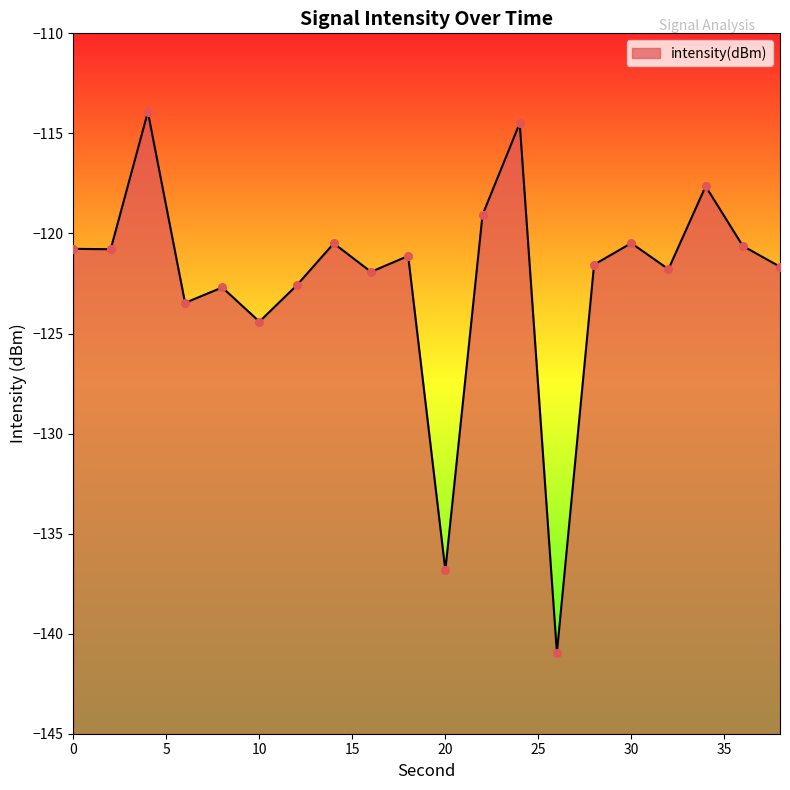

What is the change in value from 14 to 16?

-1.4